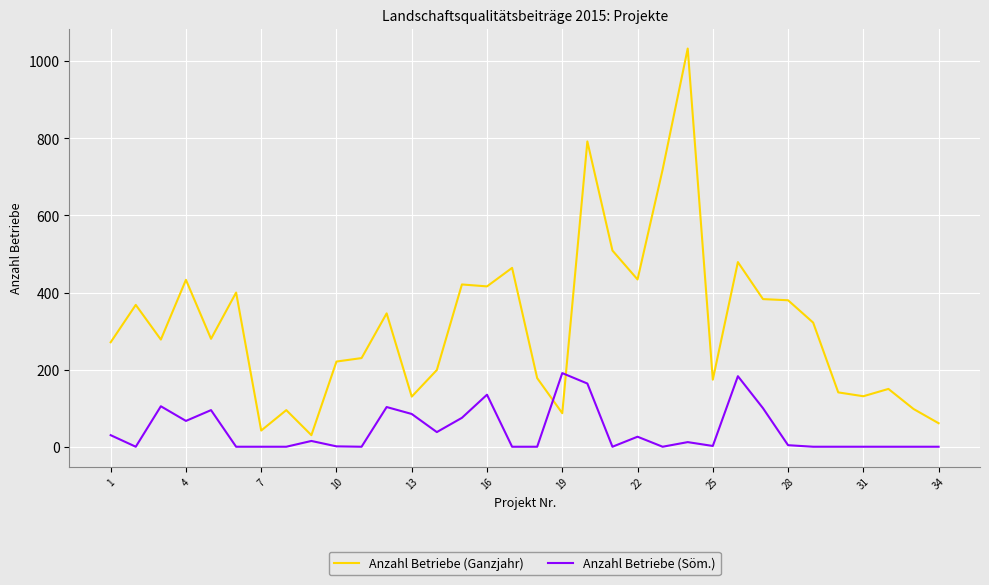

How many lines are shown in the chart?

2